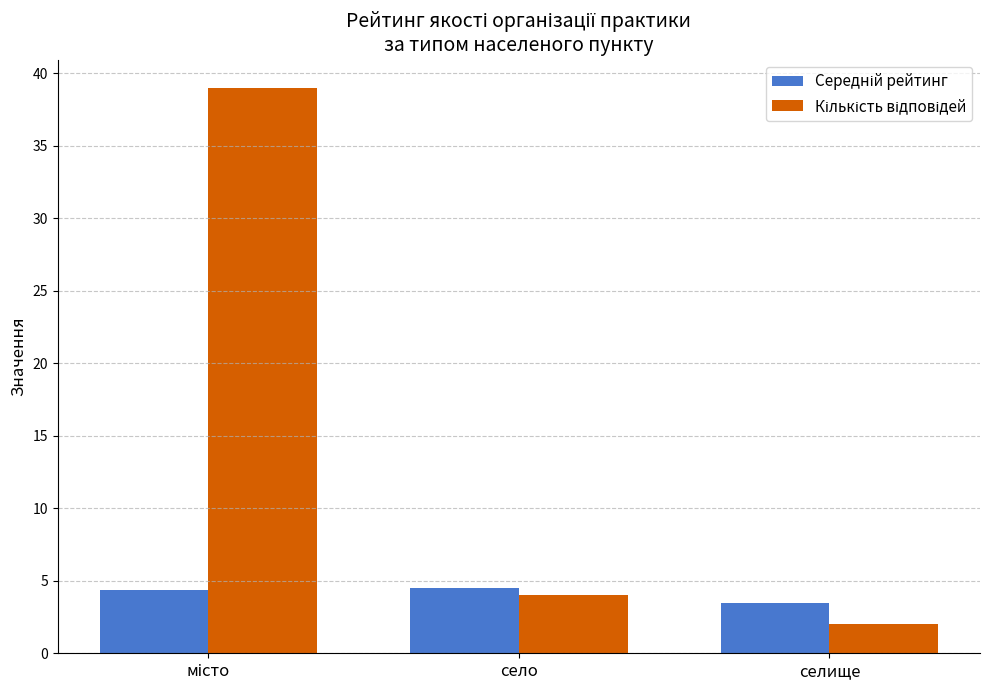

Does the chart contain any negative values?

No